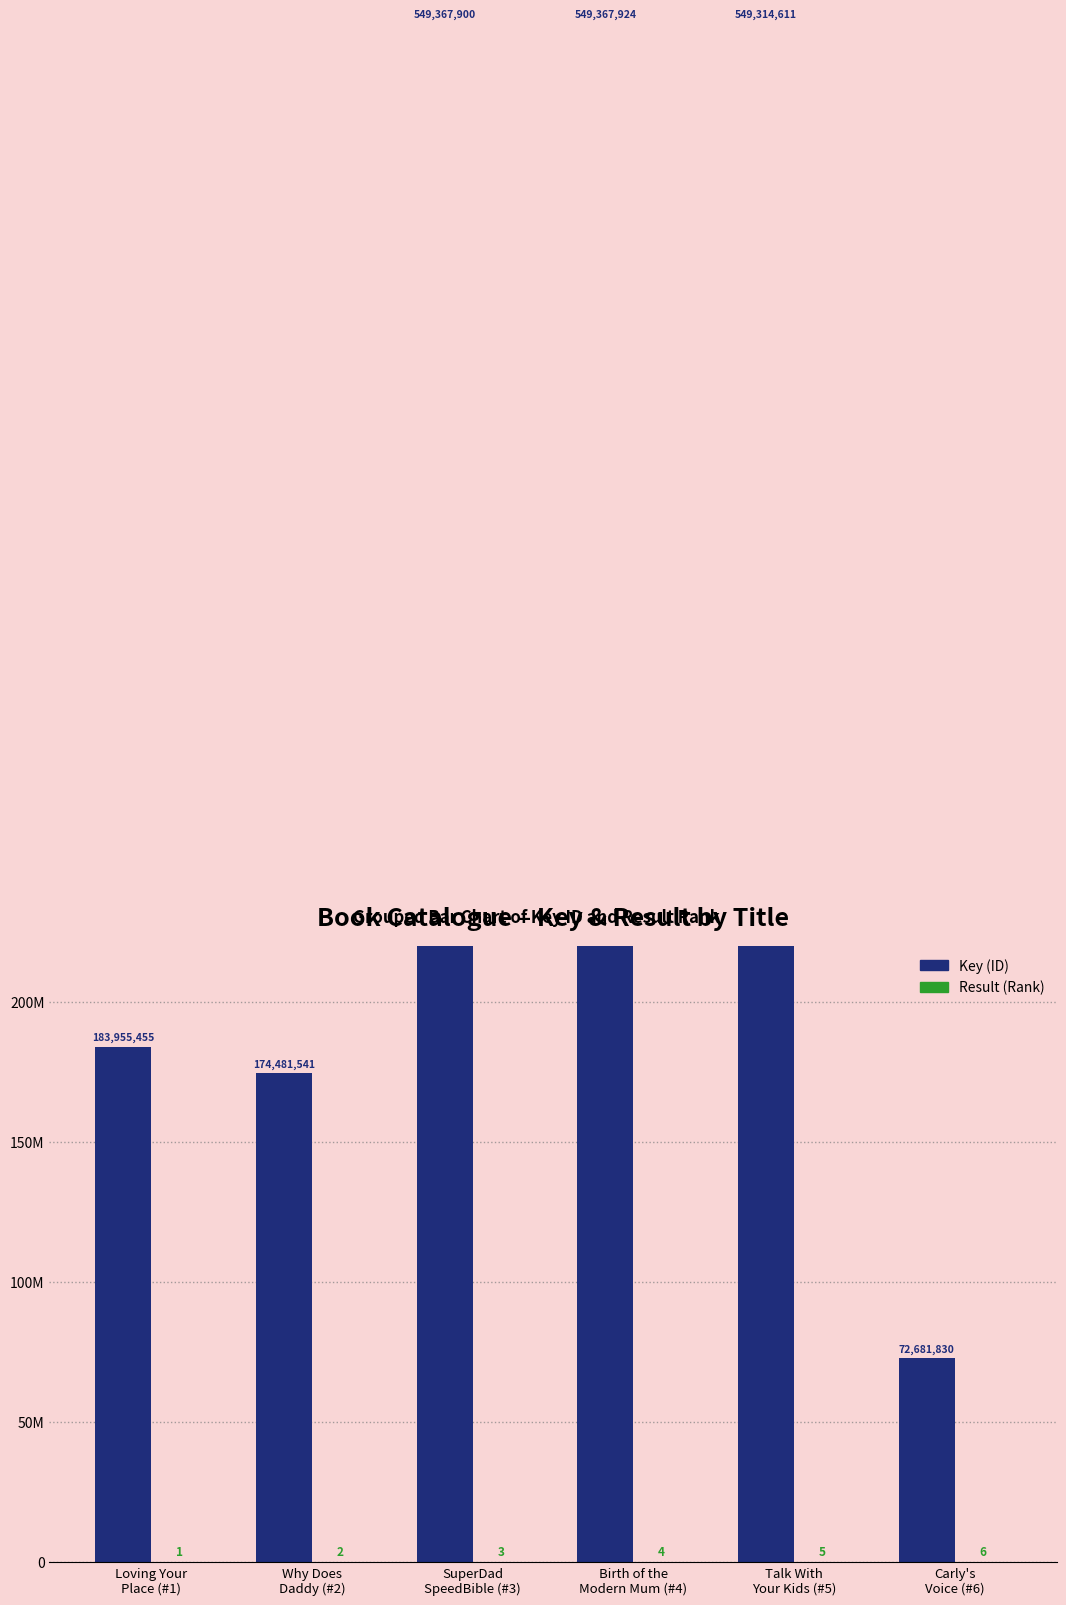

Count the Result values in the range 2 to 5.

4